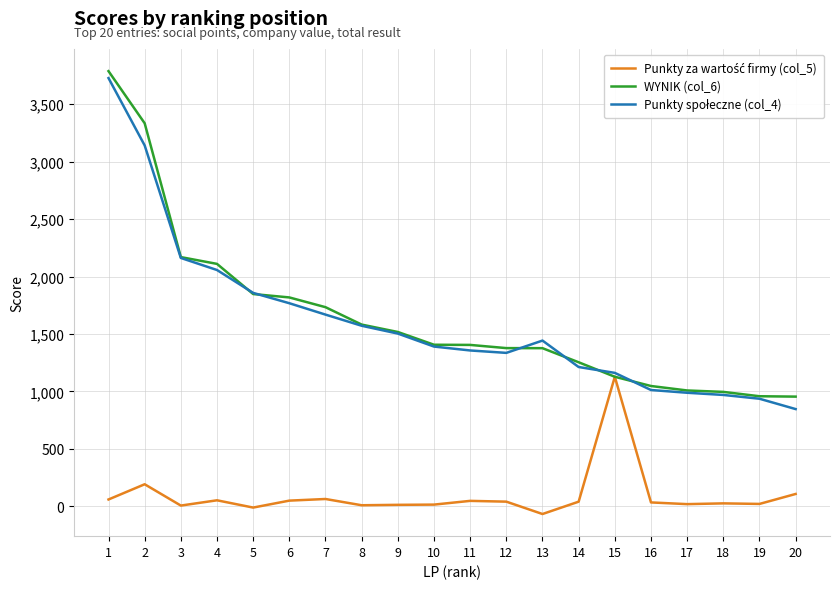

What is the maximum value shown in the chart?

3787.4